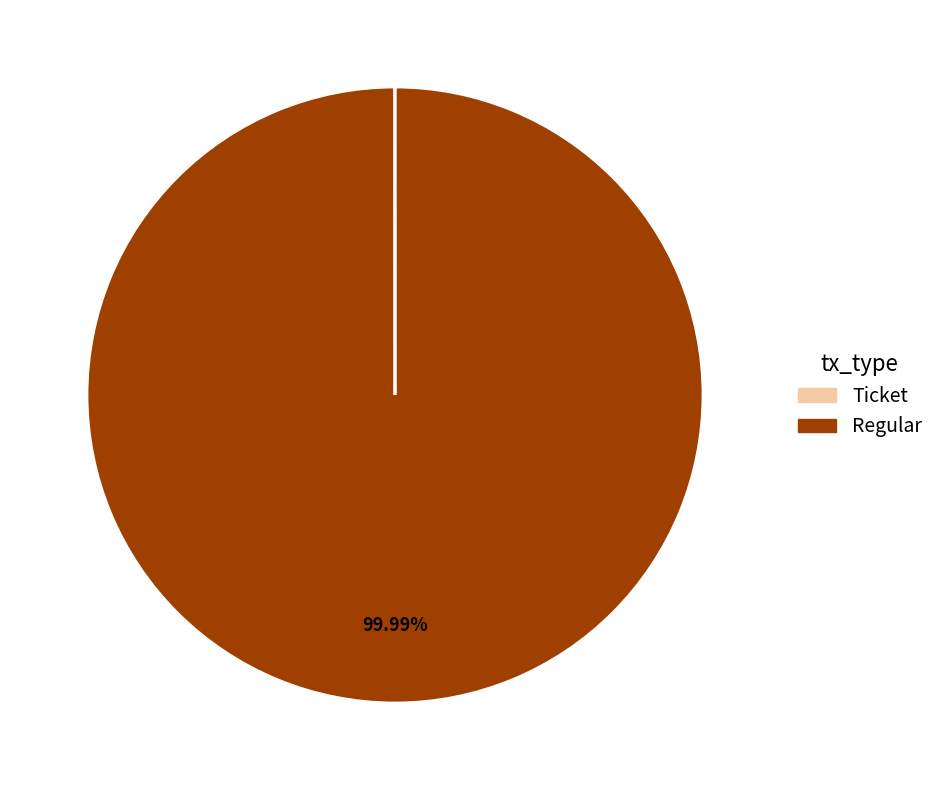

Which slice is the largest?

Regular